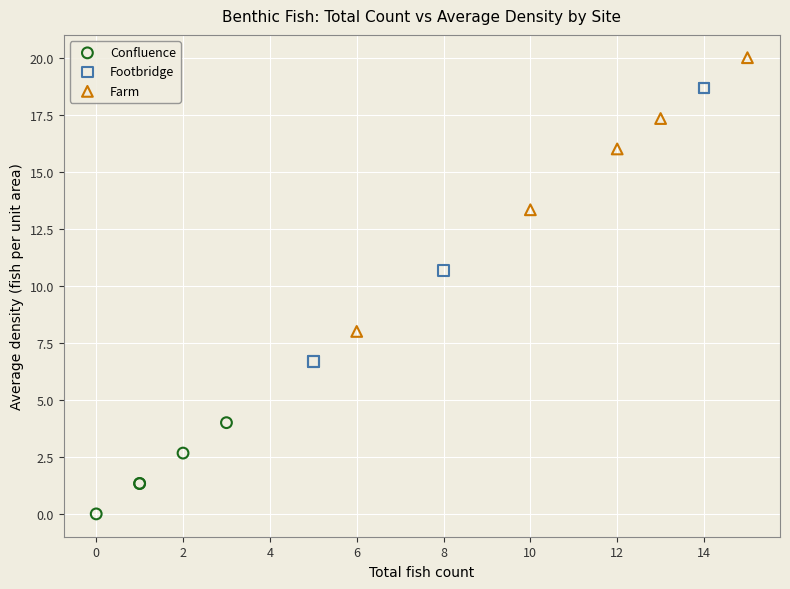

Which series reaches the maximum Y coordinate?

Farm